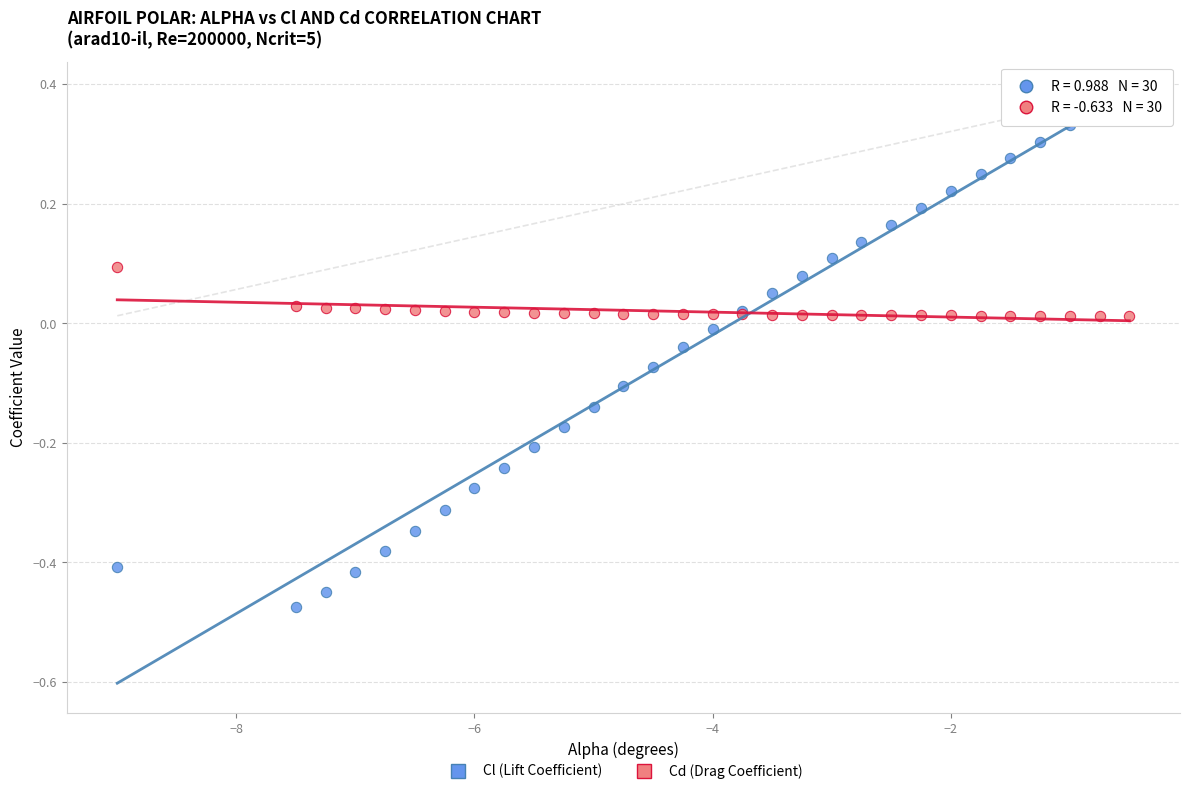

Which series reaches the maximum Y coordinate?

Cl (Lift Coefficient)